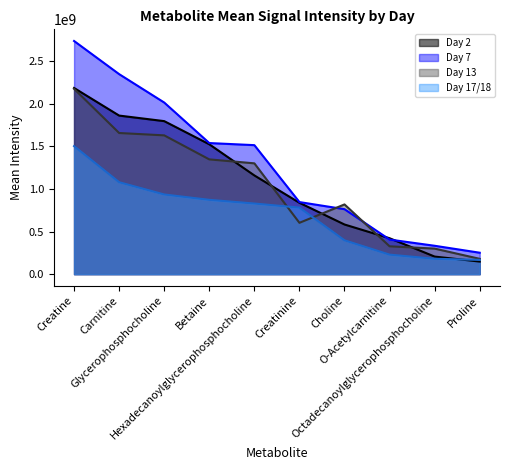

Reading left to right, what are all the values shown in this chart?

Day 2: 2184040247.4	1860130787.2	1795145149.1	1523603006.7	1157987713.8	837224077.5	582264672.8	421260181.2	205992606.7	147387099.3
Day 7: 2735221877.1	2346387871.2	2013232350.7	1537860170.9	1513298856.5	845412110.2	762034938.4	405601066.8	332774172.5	251210208.4
Day 13: 2173938763.6	1655720115.8	1628108723.7	1346270119.4	1299924763.0	602116507.0	817773537.8	326571549.1	299502135.7	179430001.3
Day 17/18: 1501625605.9	1078370053.3	934642624.0	871684962.5	828333918.9	780430208.9	396891100.3	228815050.2	180220333.4	167329975.8